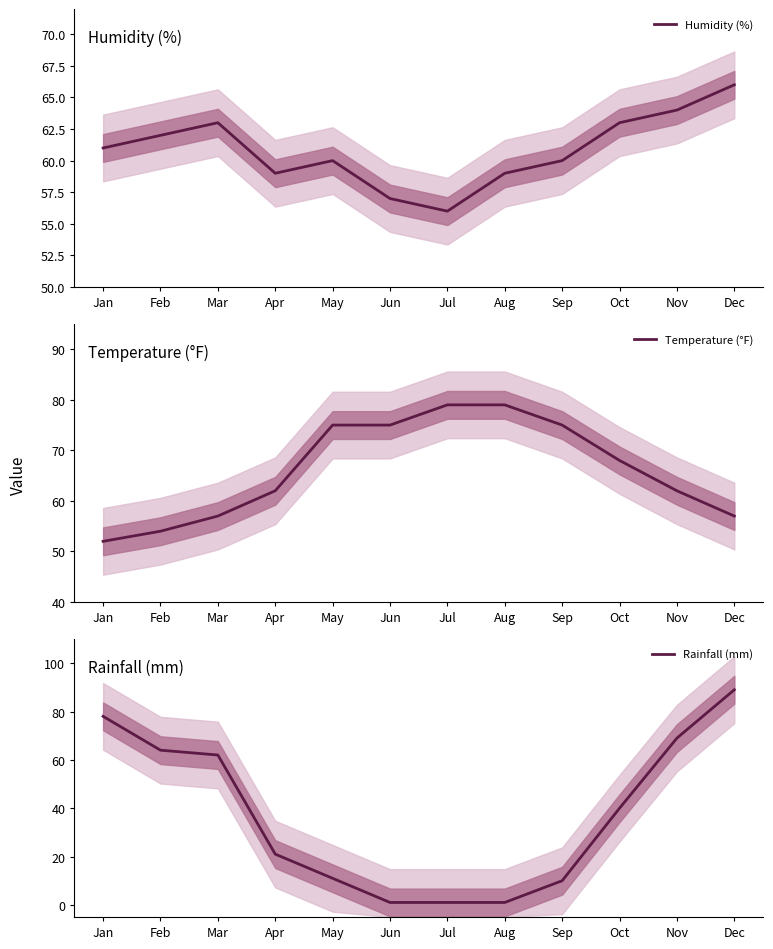

List the series in order of their peak value, lowest first.

Humidity (%), Temperature (°F), Rainfall (mm)